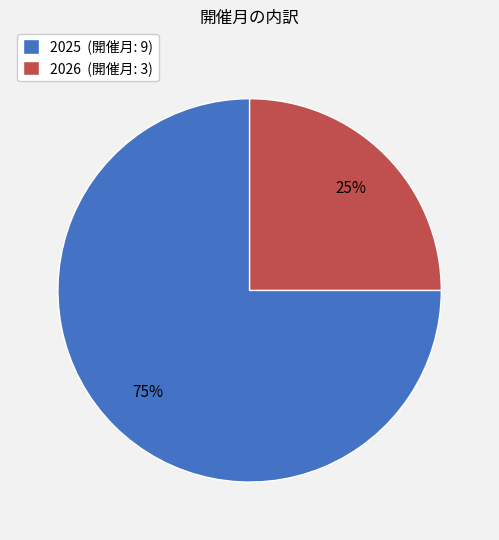

Which slice is the smallest?

2026